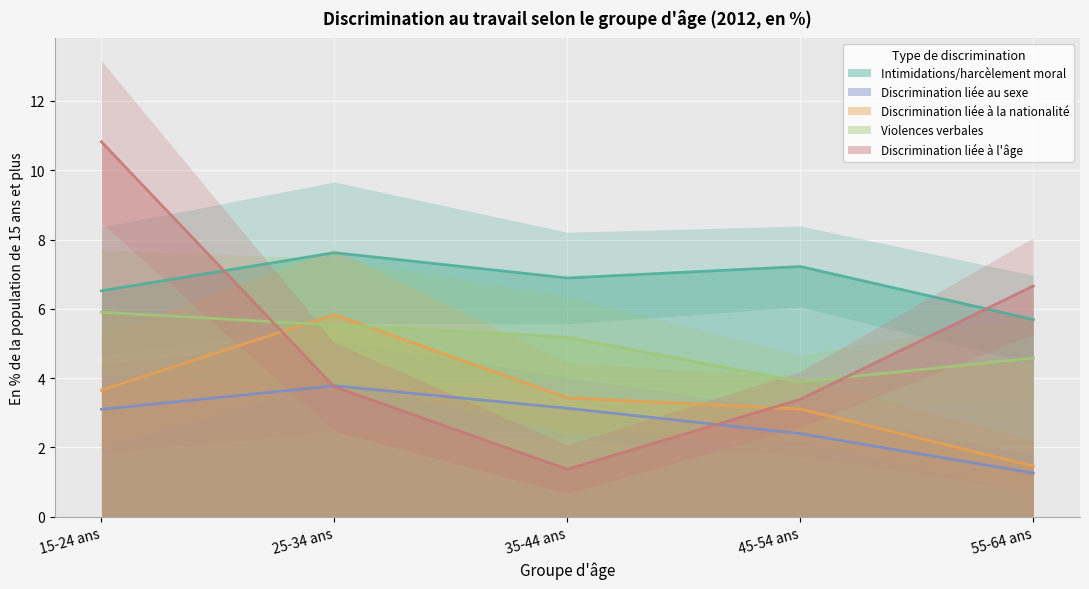

Rank the series by their maximum value, from lowest to highest.

Discrimination liée au sexe, Discrimination liée à la nationalité, Violences verbales, Intimidations/harcèlement moral, Discrimination liée à l'âge